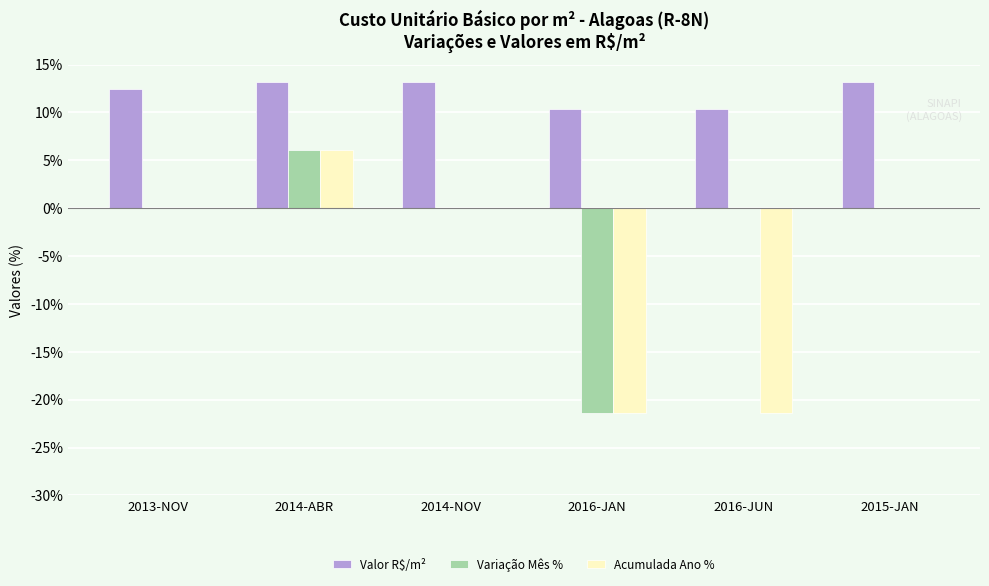

What is the highest value of the Acumulada Ano % series?

6.1